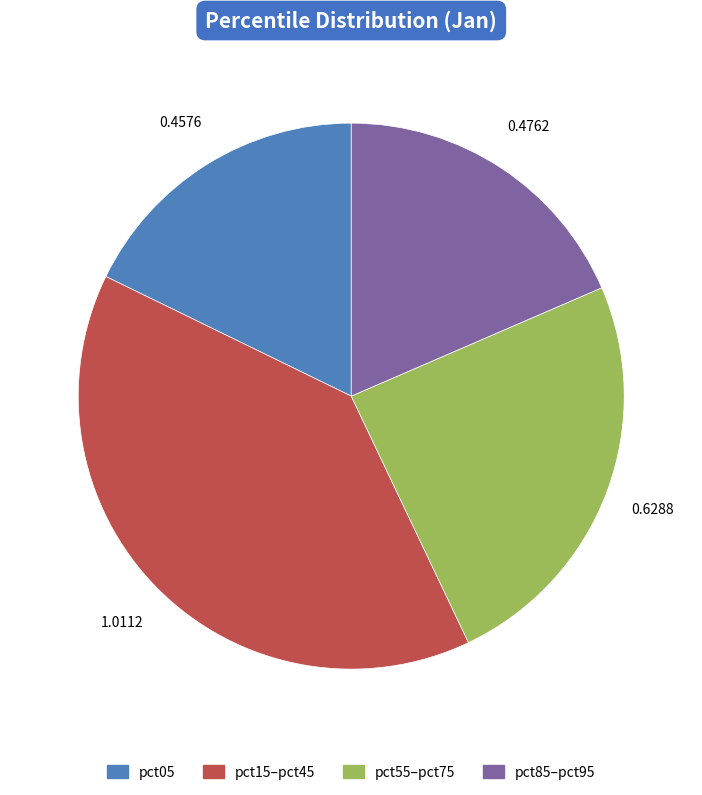

Is there a majority slice in this chart?

No